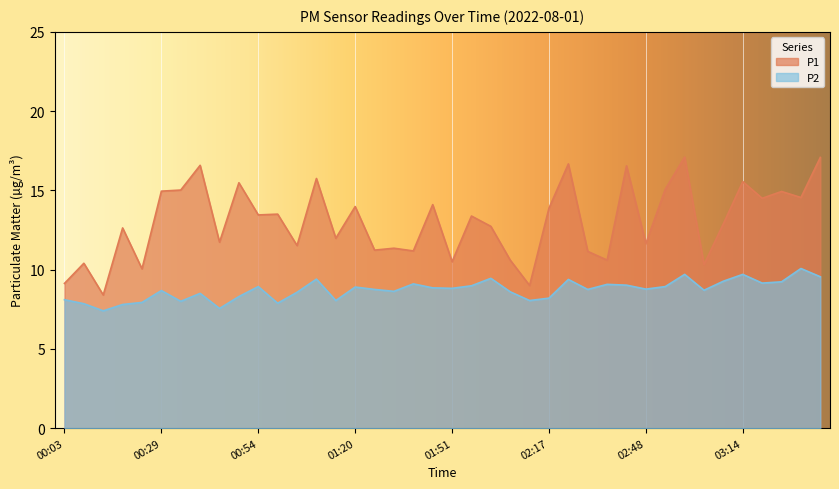

What is the difference between the maximum and minimum values in the P2 series?

2.7